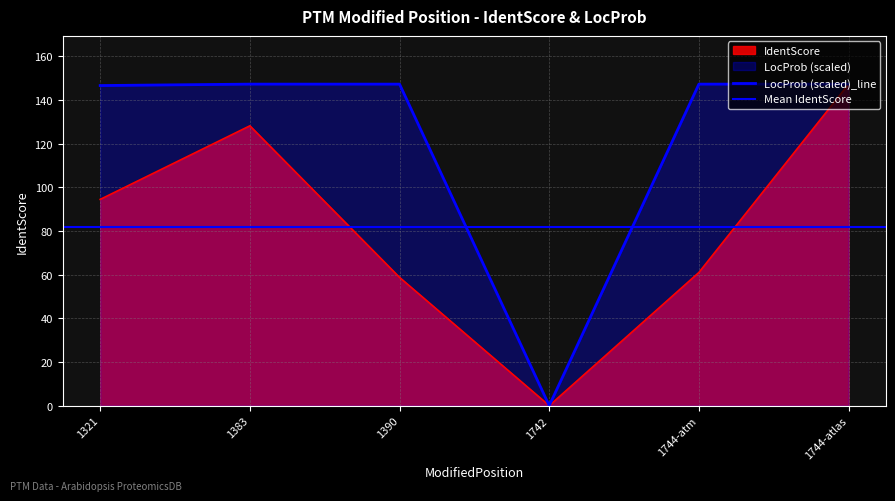

What is the sum of all LocProb values?

735.5